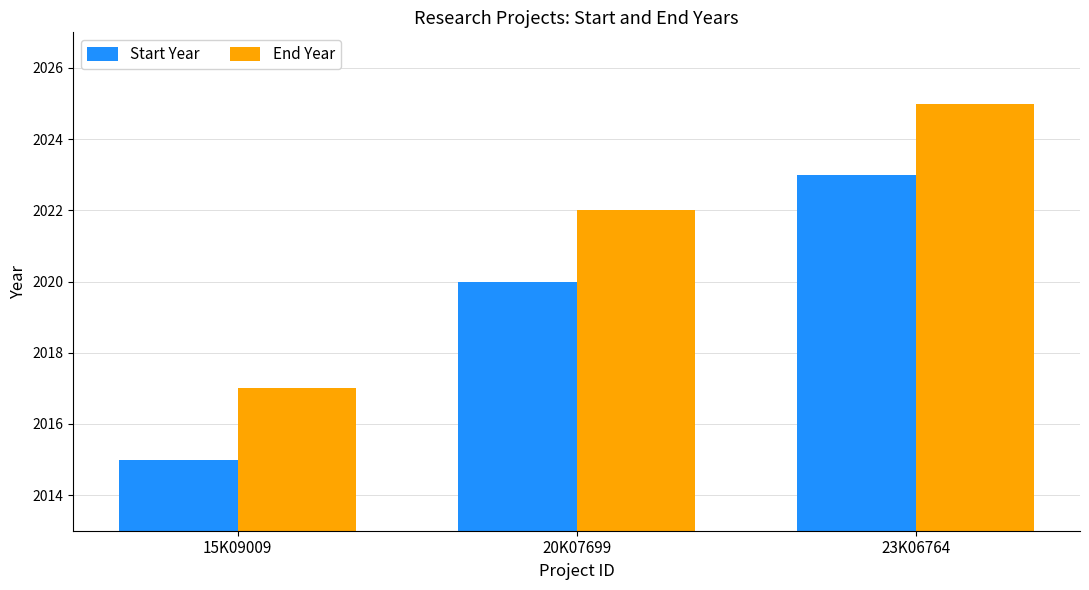

List the series in order of their overall mean, highest first.

End Year, Start Year